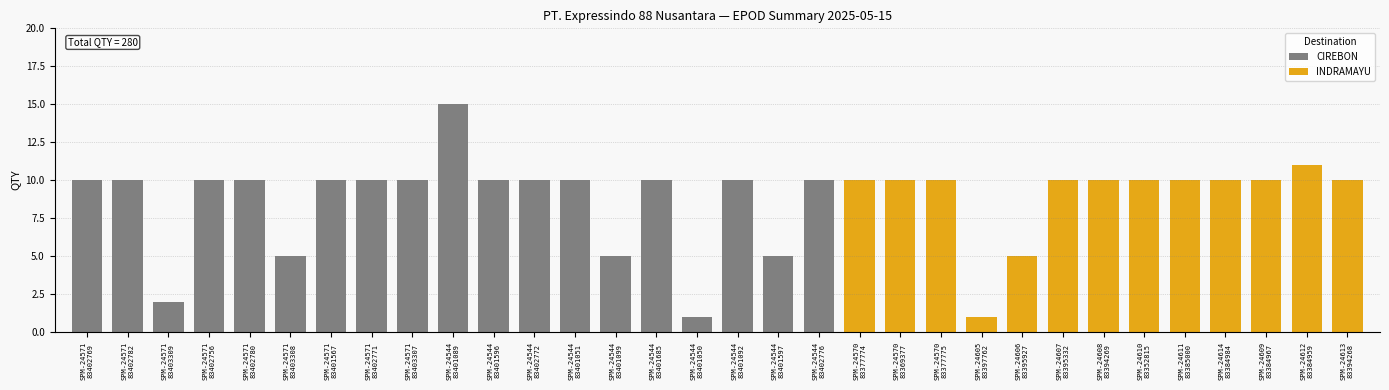

What is the value of the 23rd bar from the left?

1